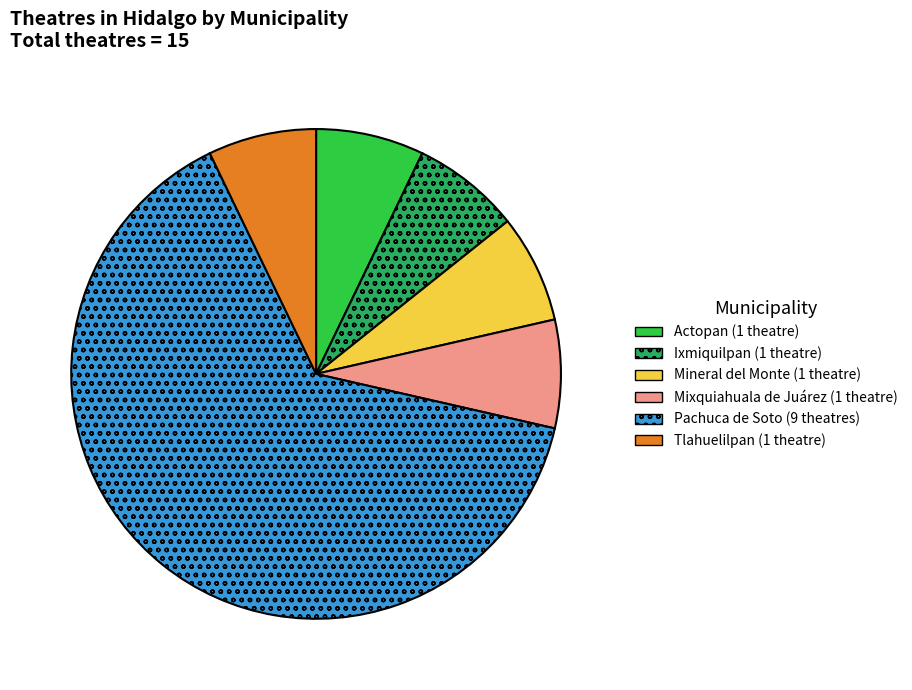

Does any single category account for the majority?

Yes